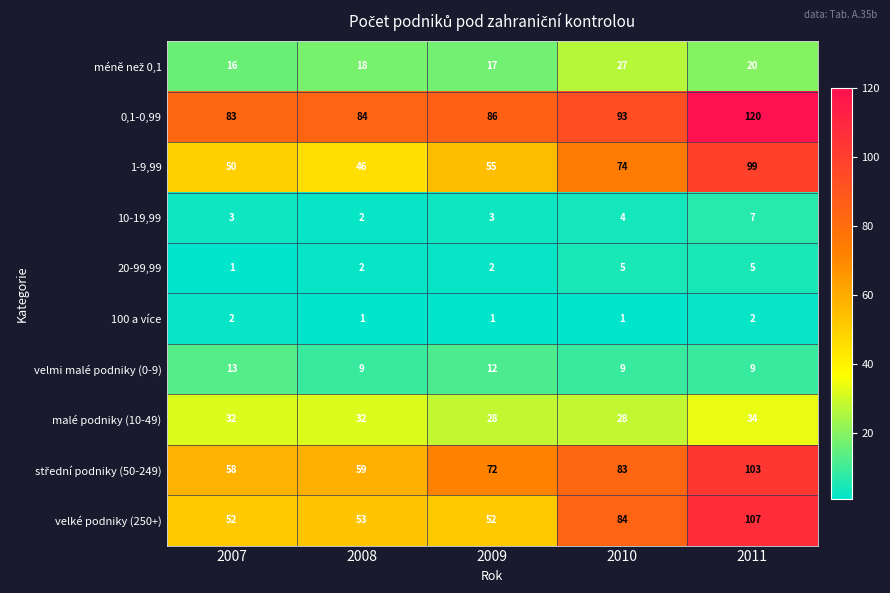

How many values in the 100 a více series exceed 1?

2